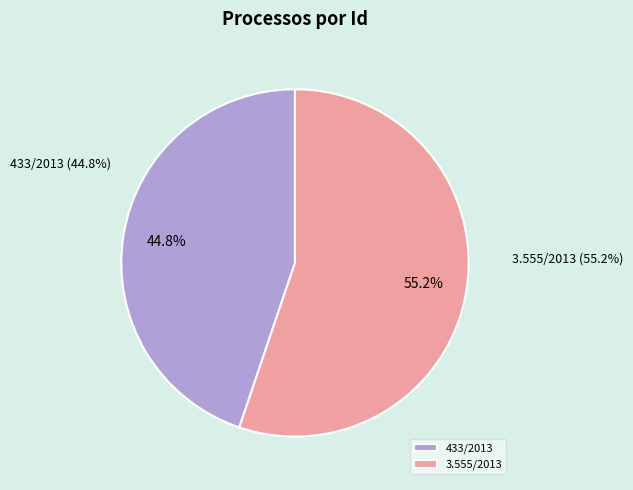

Combined, do 3.555/2013 and 433/2013 account for over 50%?

Yes